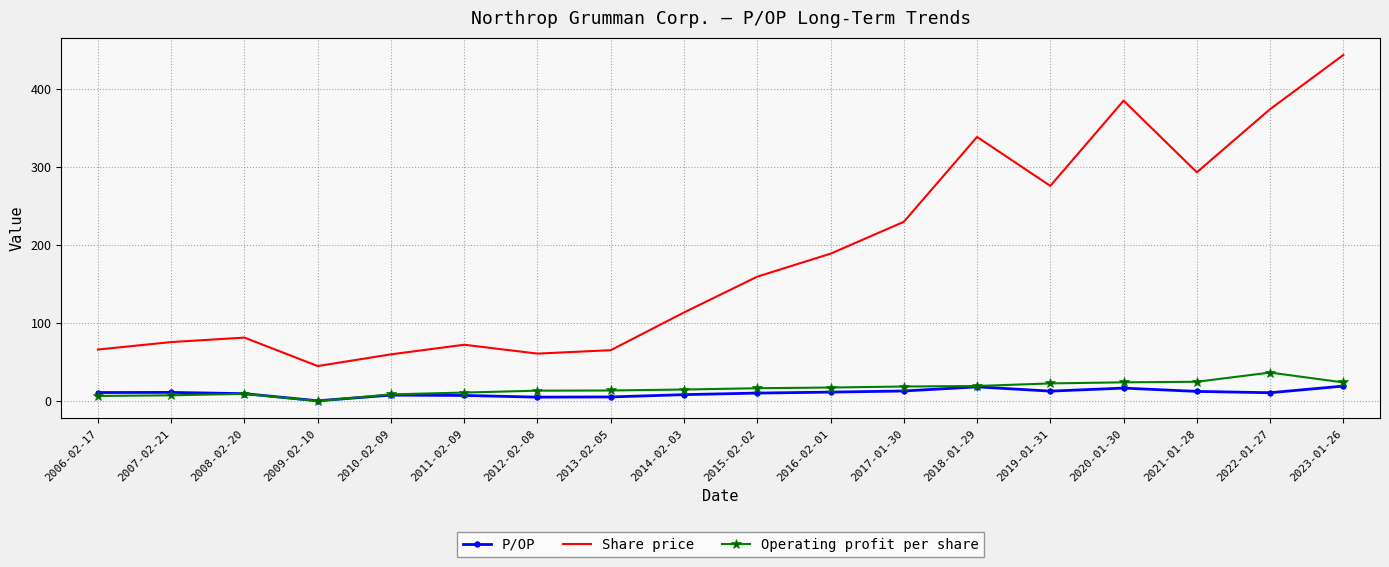

Read the Share price value at 2022-01-27.

374.0